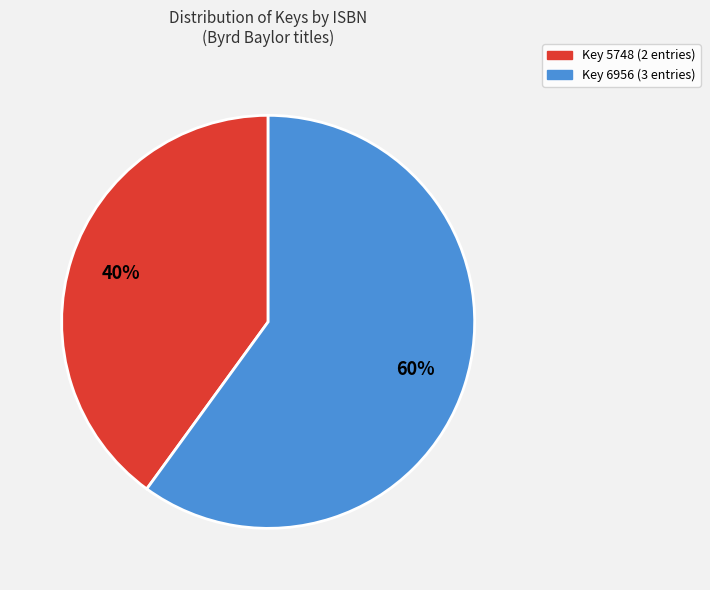

To the nearest percent, what is the combined percentage of Key 6956 (3 entries) and Key 5748 (2 entries)?

100%